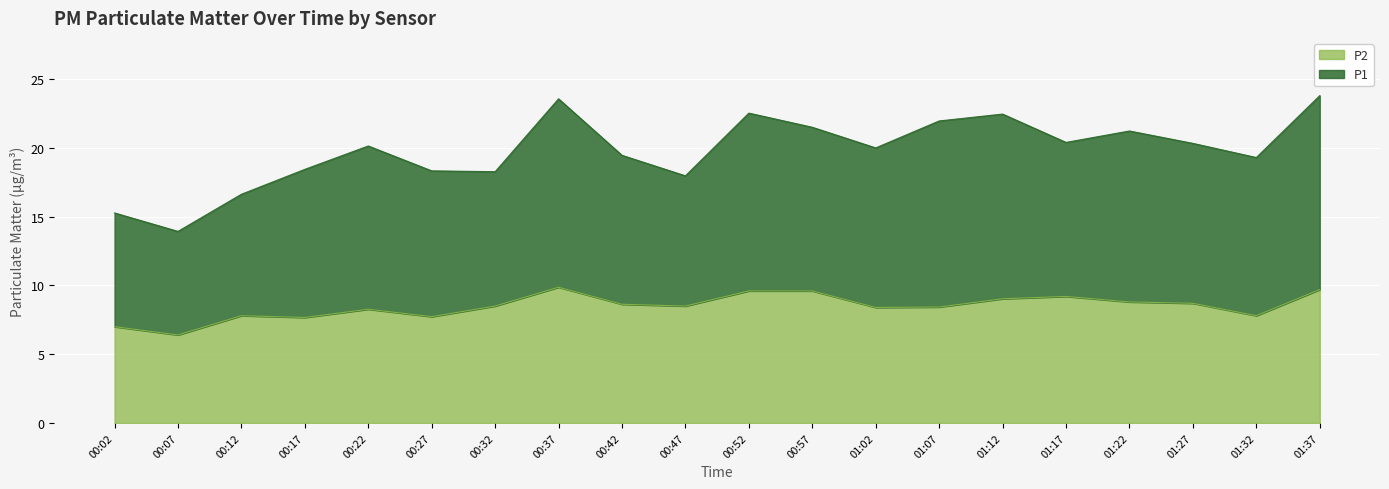

Reading left to right, extract all data points from this chart.

00:02=7.0	00:07=6.4	00:12=7.8	00:17=7.7	00:22=8.3	00:27=7.7	00:32=8.5	00:37=9.9	00:42=8.6	00:47=8.5	00:52=9.6	00:57=9.6	01:02=8.4	01:07=8.4	01:12=9.0	01:17=9.2	01:22=8.8	01:27=8.7	01:32=7.8	01:37=9.7